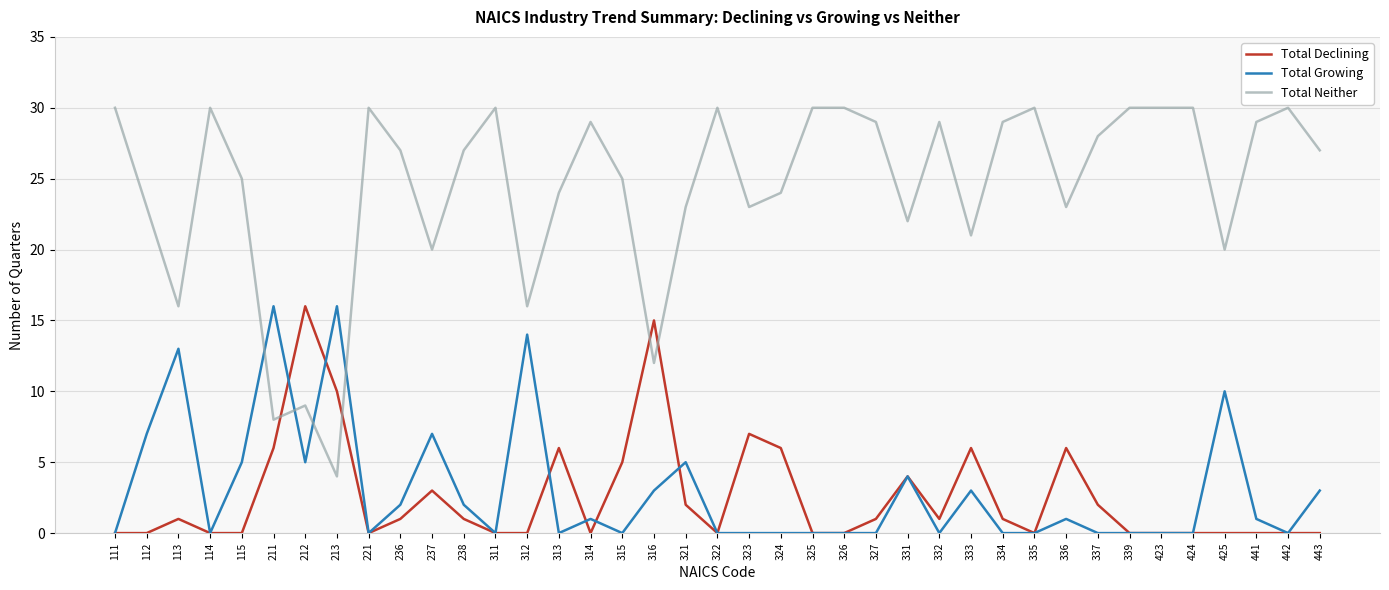

Which series has the largest range (max minus min)?

Total Neither